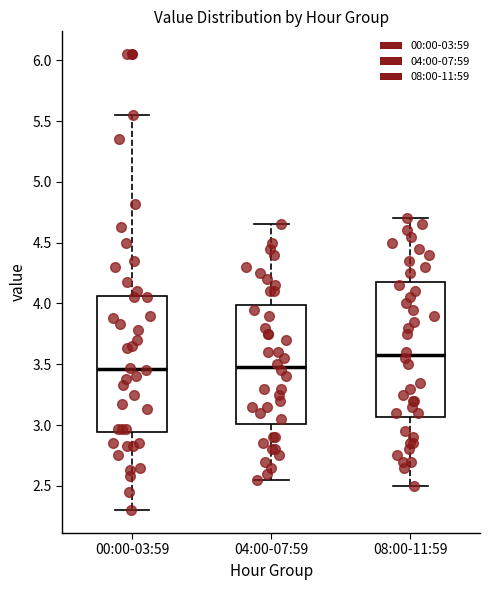

Reading left to right, transcribe this box plot: for each box, give where its median line is, the range the box spans, and where its two whiskers end, as read against the y-axis. The values are not printed on the chart, so give them approximately, as read against the axis.

00:00-03:59: median 3.45, box 2.95 to 4.05, whiskers 2.30 to 5.55
04:00-07:59: median 3.50, box 3.00 to 4.00, whiskers 2.55 to 4.65
08:00-11:59: median 3.60, box 3.05 to 4.20, whiskers 2.50 to 4.70